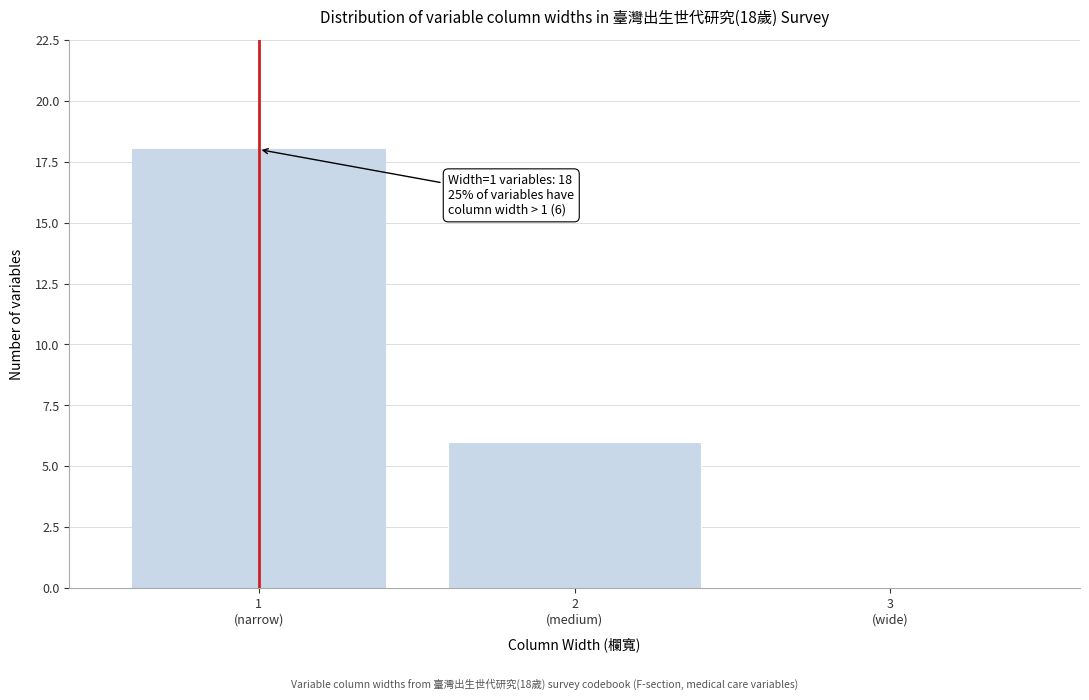

What is the greatest value displayed?

18